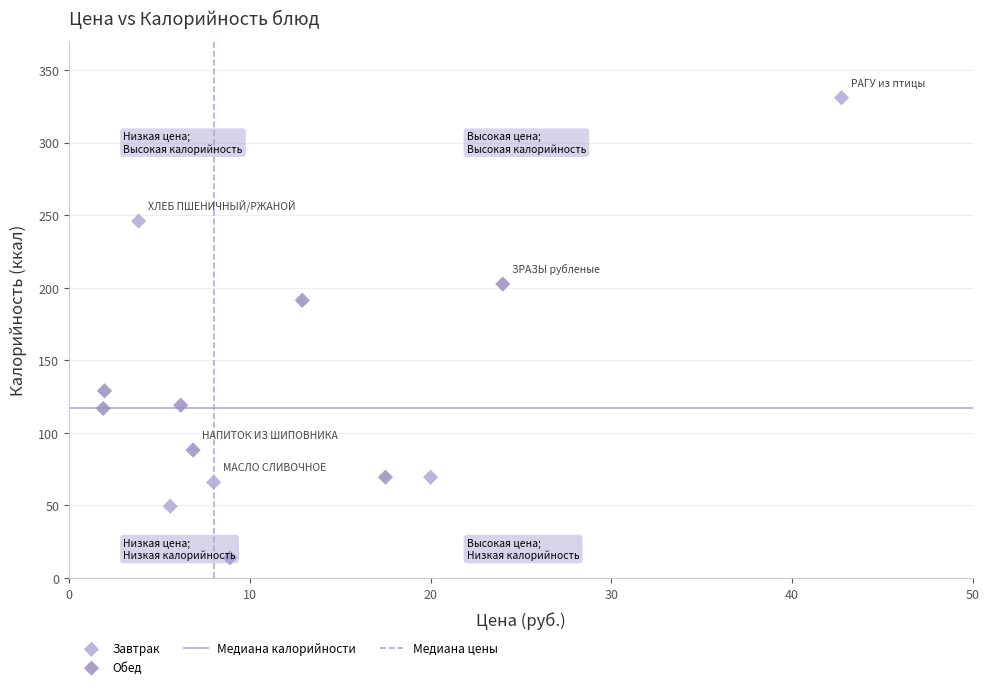

Which series contains the highest Y value?

Завтрак